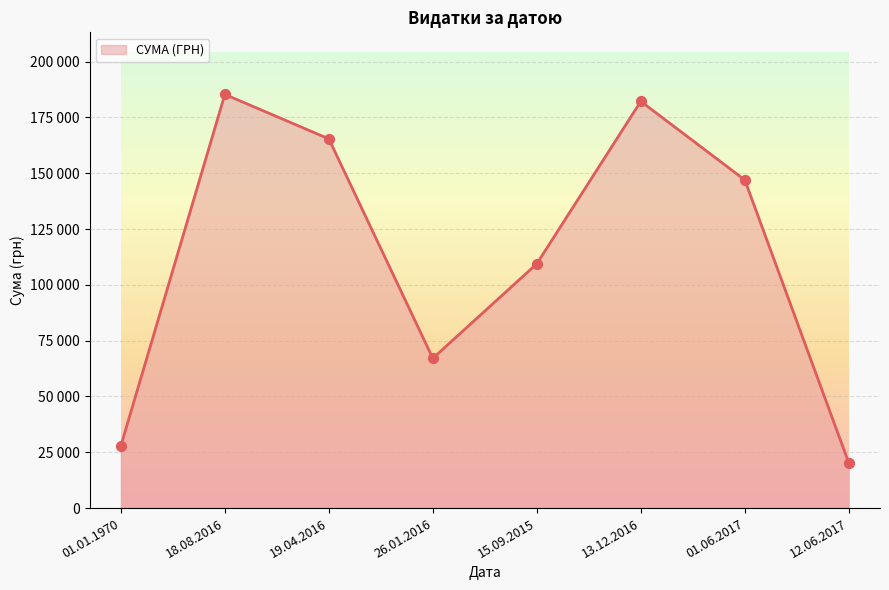

Approximately how many times larger is the value at 15.09.2015 compared to 01.01.1970?

3.9